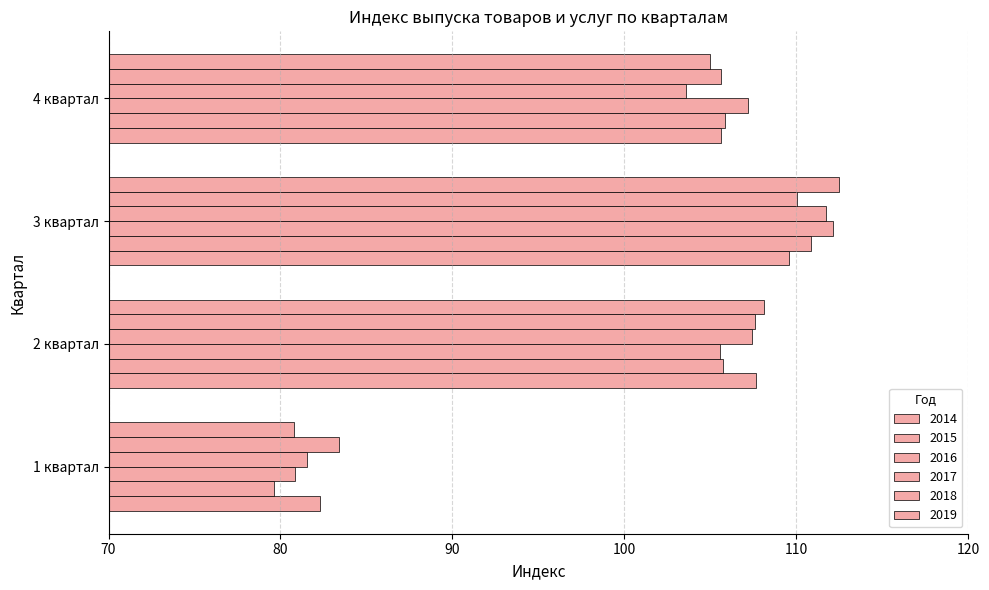

Is it true that 2018 equals 53.2 at 1 квартал?

False